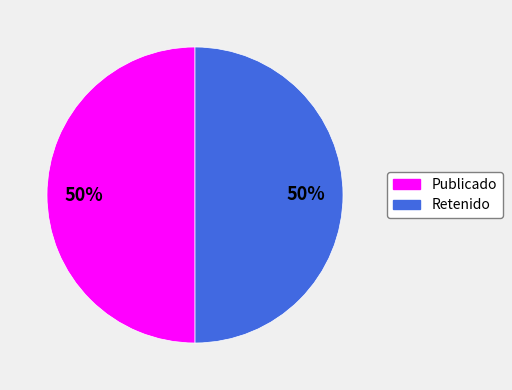

To the nearest percent, what is the average slice percentage?

50%